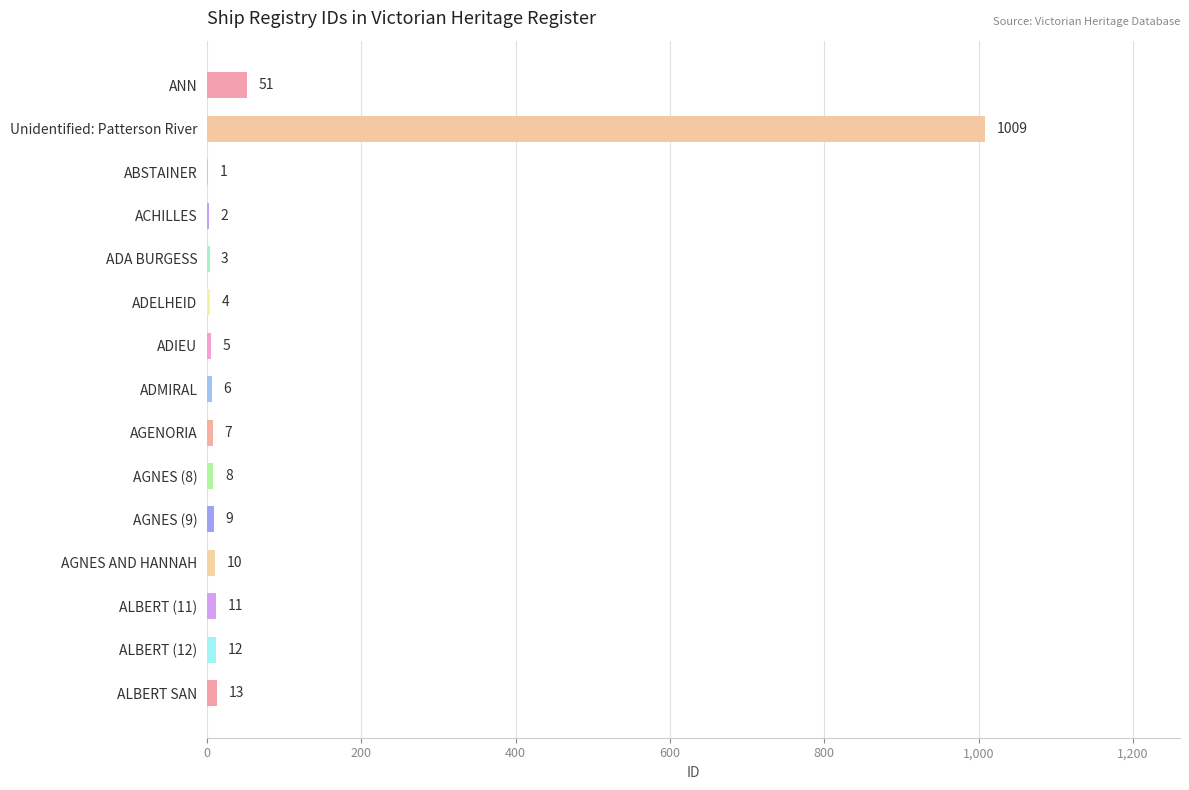

Count the number of data series in this chart.

1